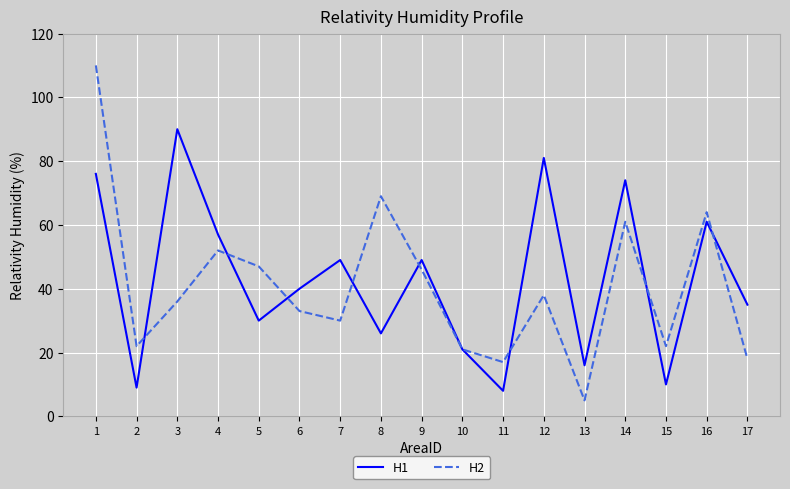

Is the value of H2 at 9 greater than the value of H1 at 3?

No